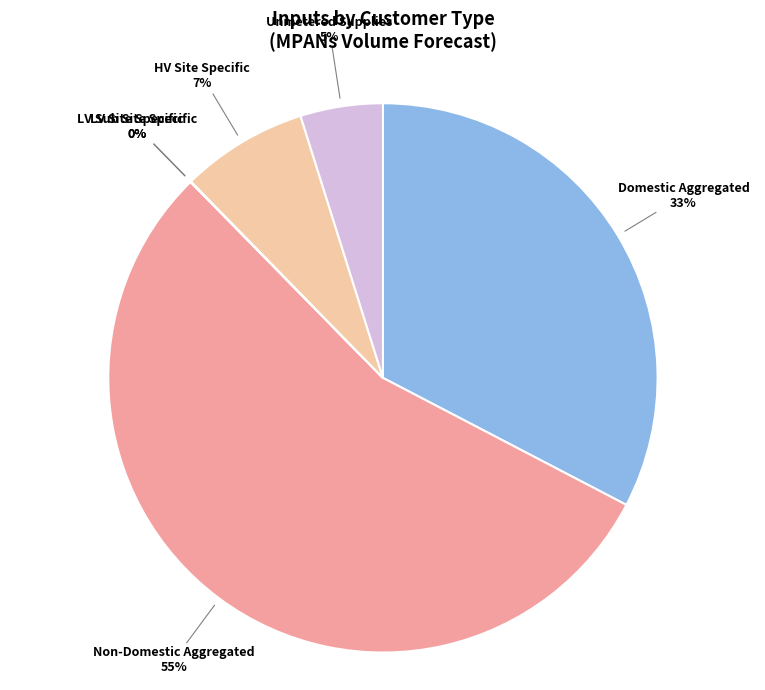

To the nearest percent, what is the difference between the largest and smallest slice percentages?

55%